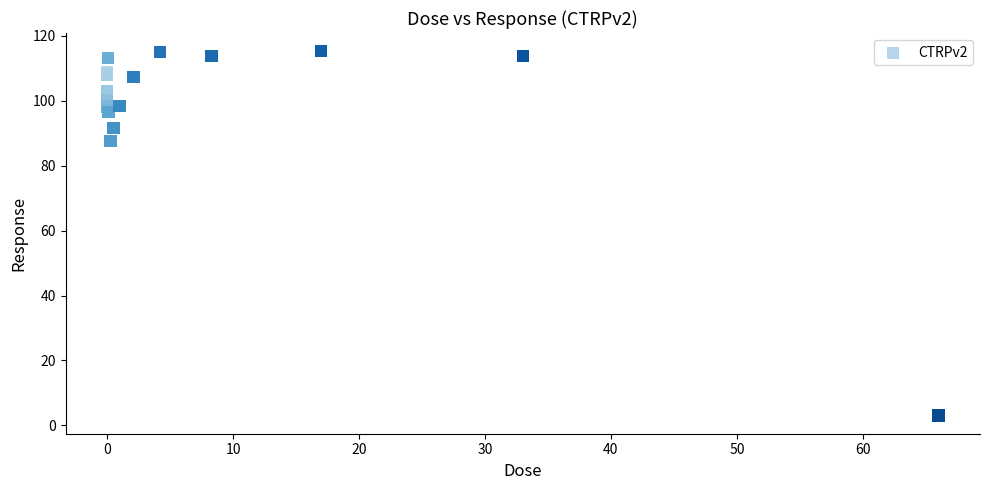

What Y value in the scatter plot is closest to 59?

87.7